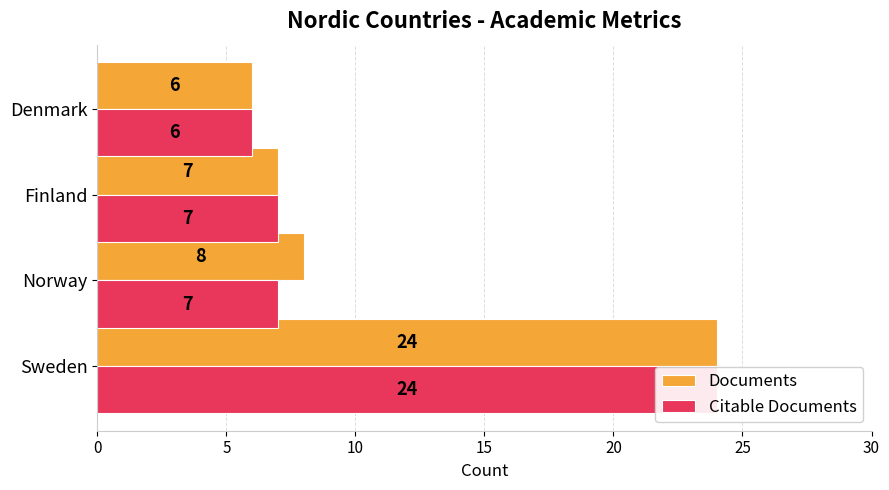

How many data points does each series have?

4